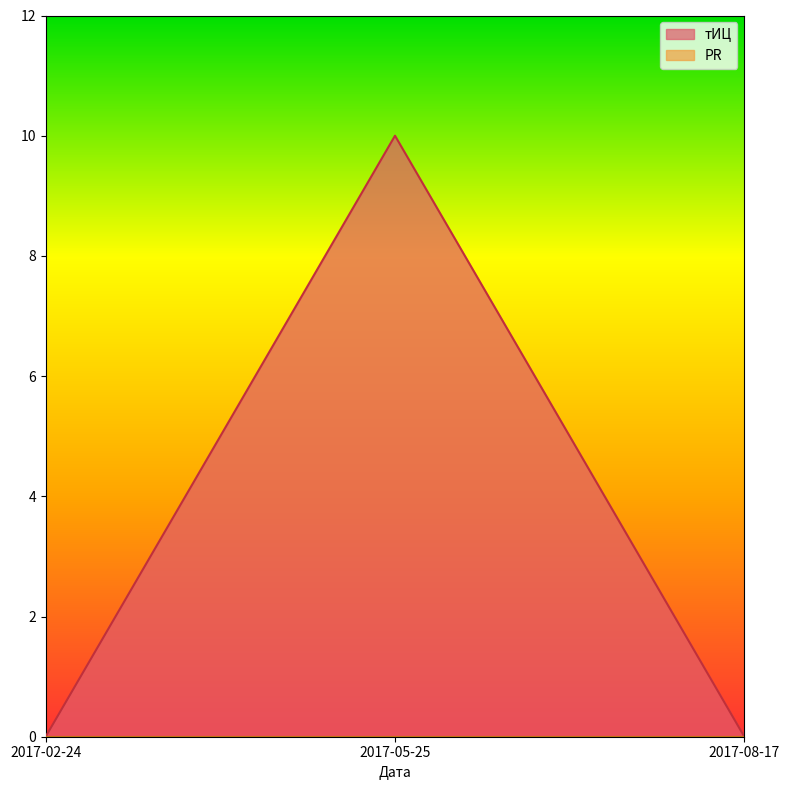

Reading left to right, what are all the values shown in this chart?

2017-02-24=0	2017-05-25=10	2017-08-17=0